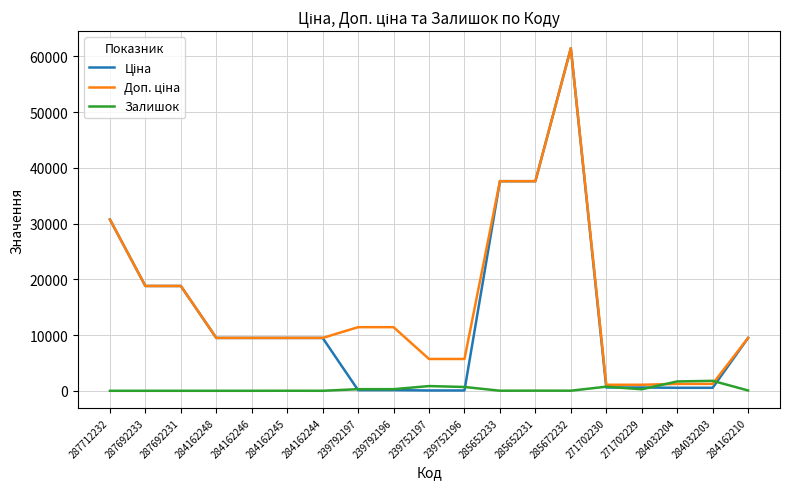

At which category is the sum across all series the highest?

285672232